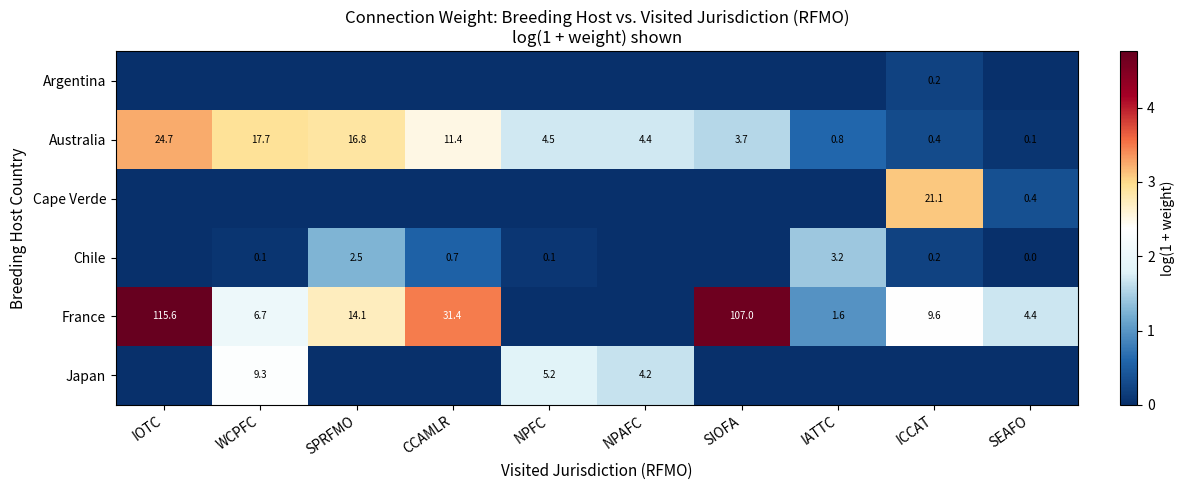

Which category has the highest value across all series?

IOTC